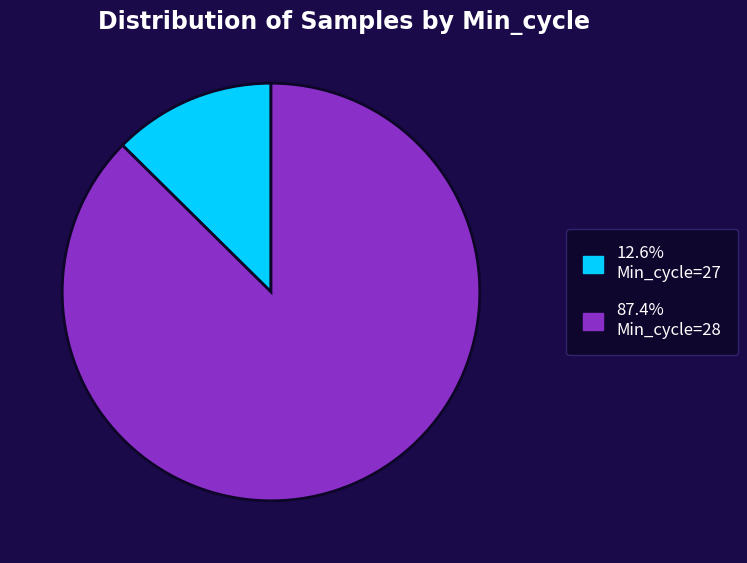

Is there a majority slice in this chart?

Yes